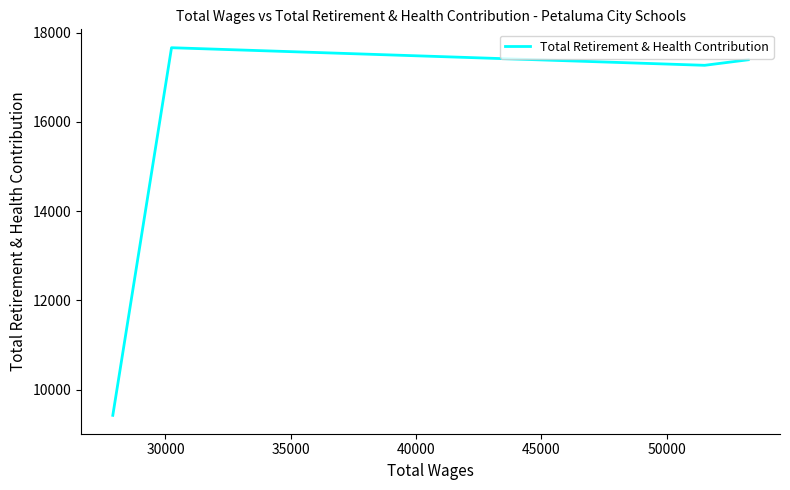

What is the difference between the values at 25000 and 40000?

7962